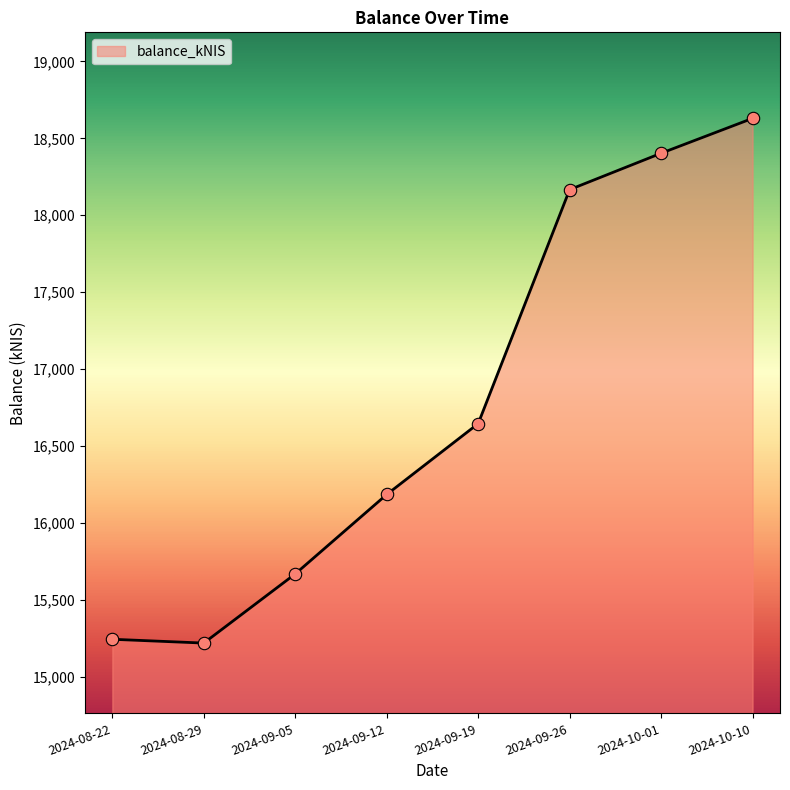

Approximately how many times larger is the value at 2024-09-26 compared to 2024-09-19?

1.1